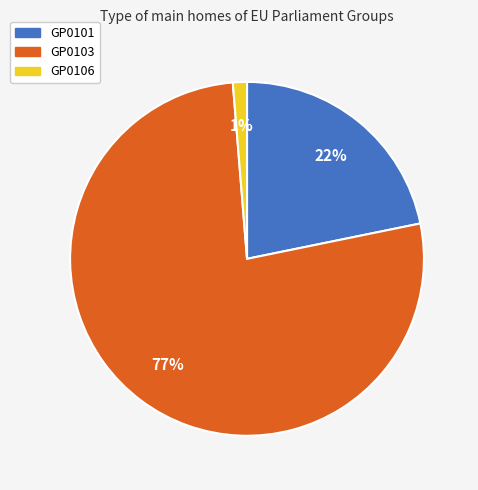

Do GP0103 and GP0101 together represent more than half of the pie?

Yes